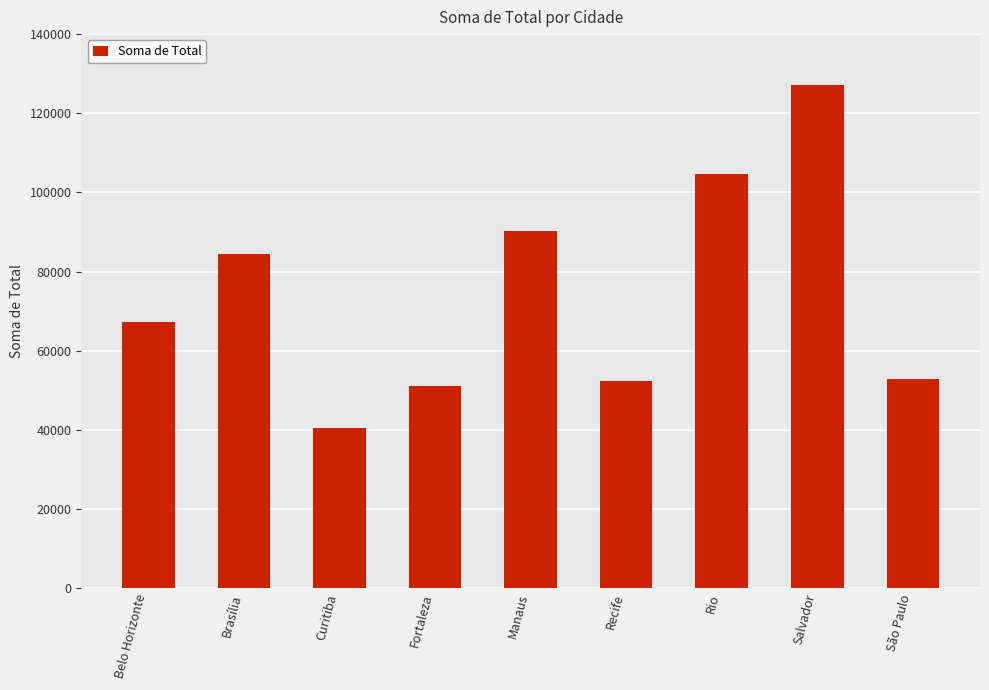

What position from the left is Salvador?

8